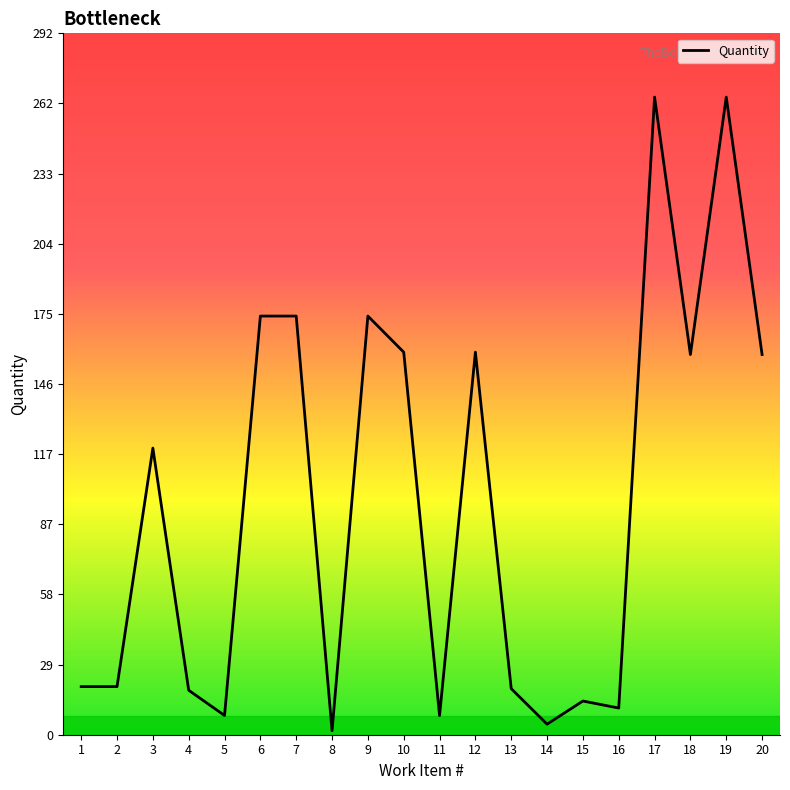

What is the maximum value shown in the chart?

265.0